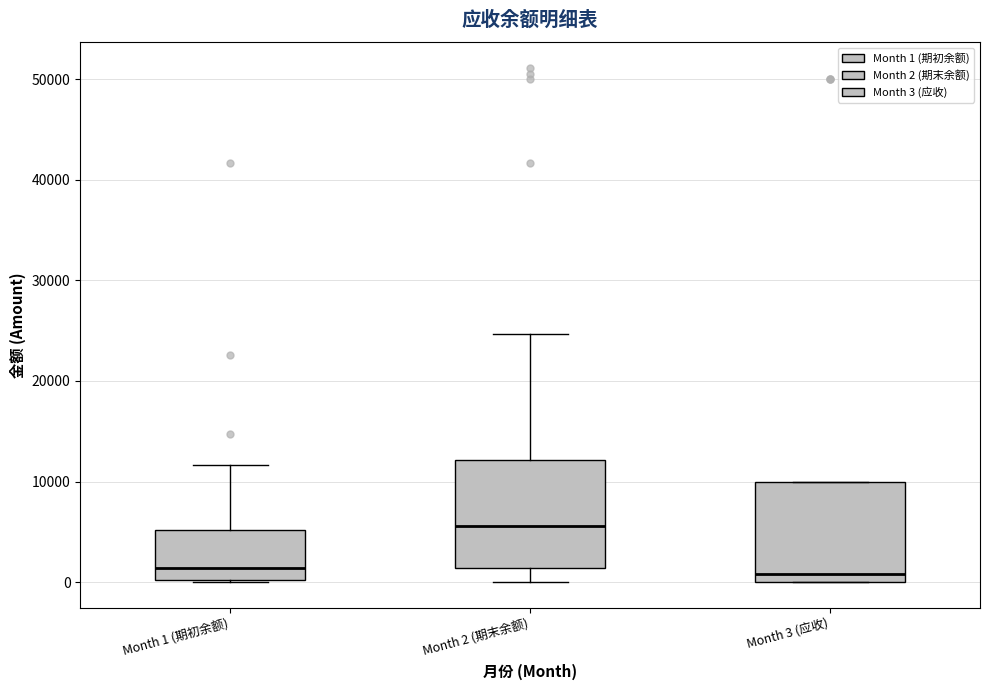

Reading left to right, read every box against the y-axis: the position of its median line, the range the box covers, and the ends of its whiskers. The values are not printed on the chart, so give them approximately, as read against the axis.

Month 1 (期初余额): median 1000, box 0 to 5000, whiskers 0 to 12000
Month 2 (期末余额): median 6000, box 1000 to 12000, whiskers 0 to 25000
Month 3 (应收): median 1000, box 0 to 10000, whiskers 0 to 10000